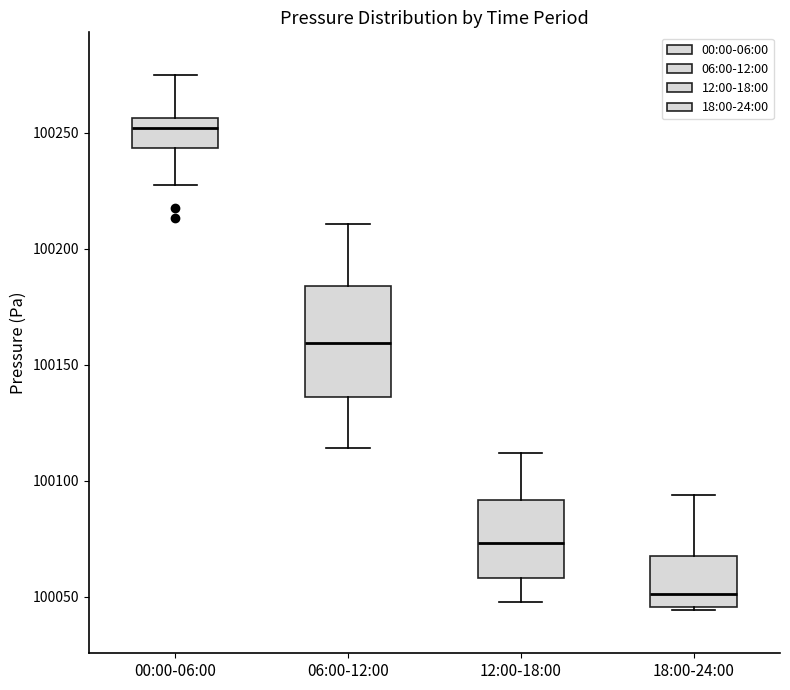

Where does the median line of the box for 00:00-06:00 sit on the y-axis? The values are not printed on the chart, so give them approximately, as read against the axis.

100250